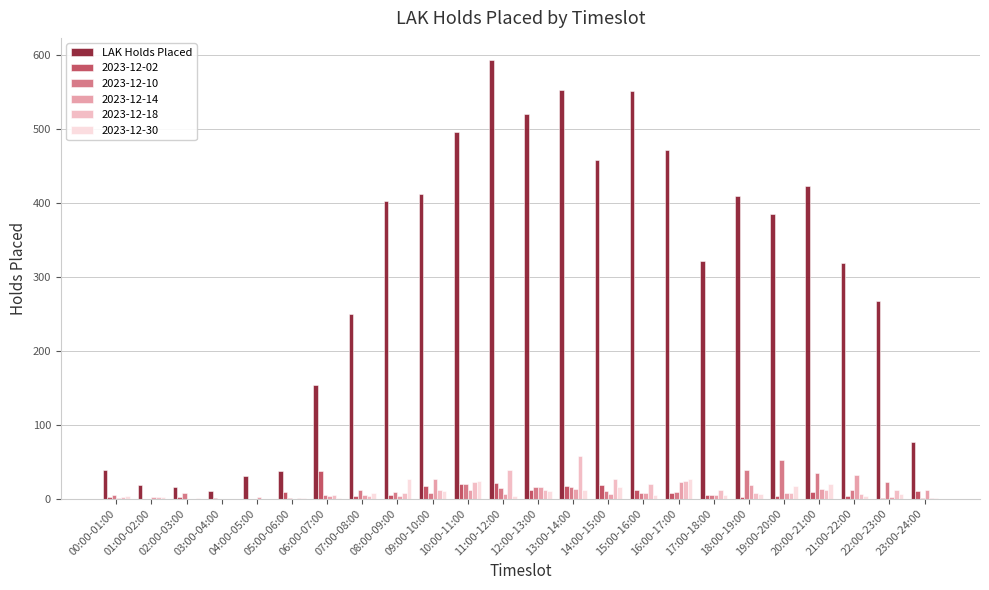

Is it true that 2023-12-10 equals 1 at 23:00-24:00?

True